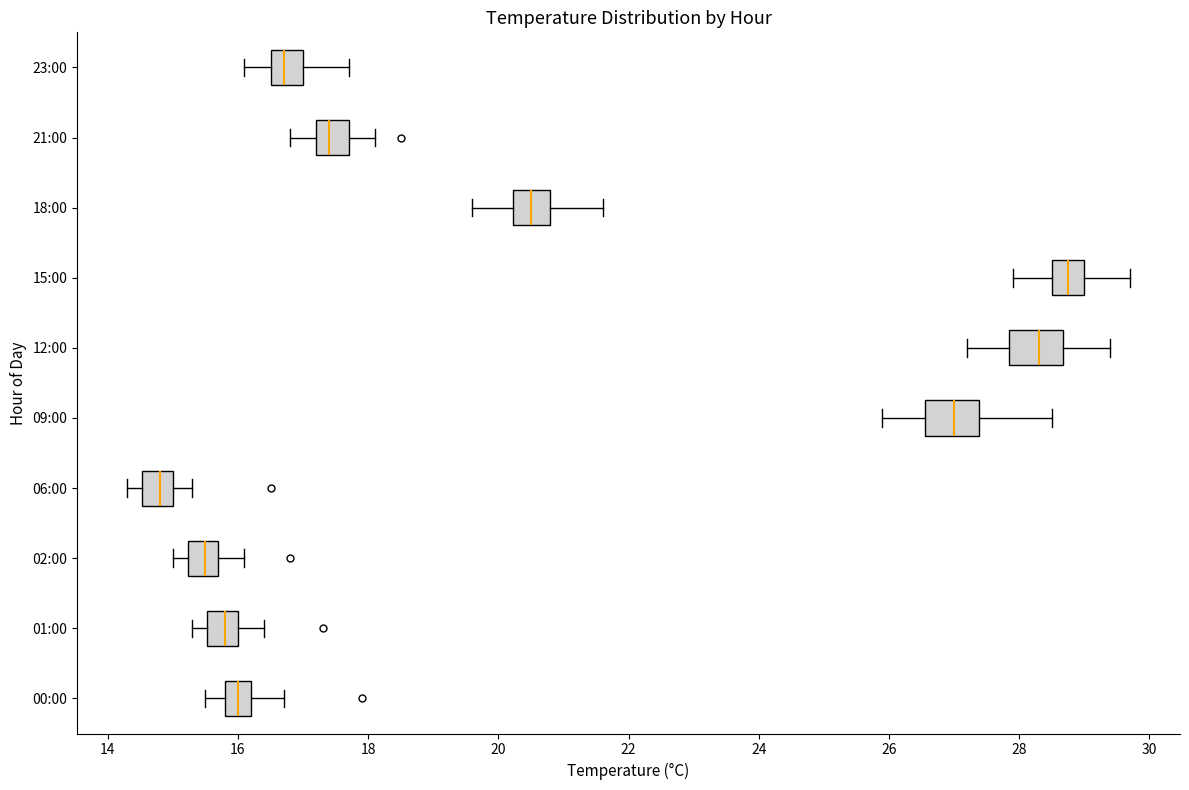

Where is the right edge of the box for 02:00 on the x-axis? The values are not printed on the chart, so give them approximately, as read against the axis.

15.8